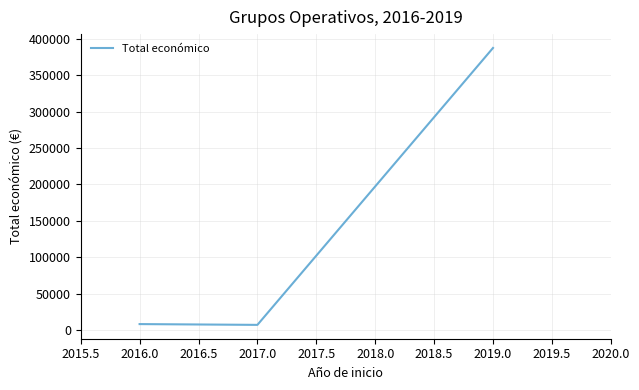

The value at 2019.0 is 87750.0. True or false?

False